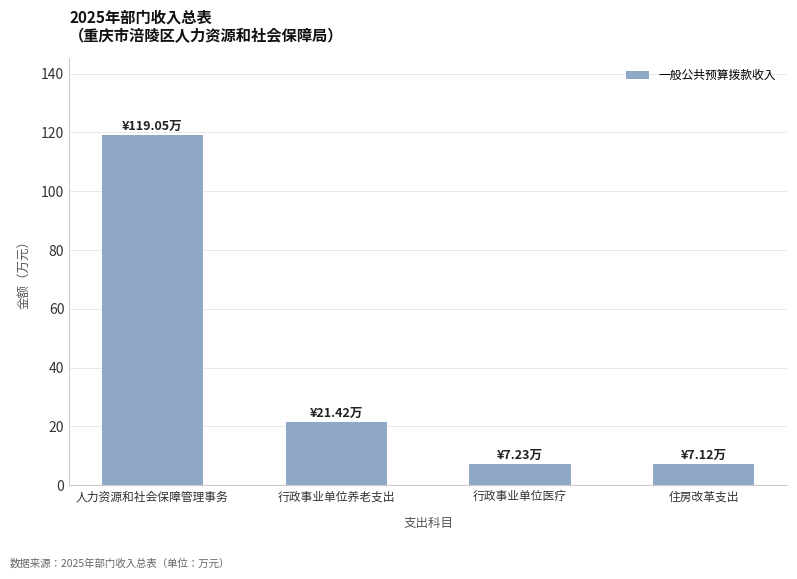

How many data points are less than 21?

2